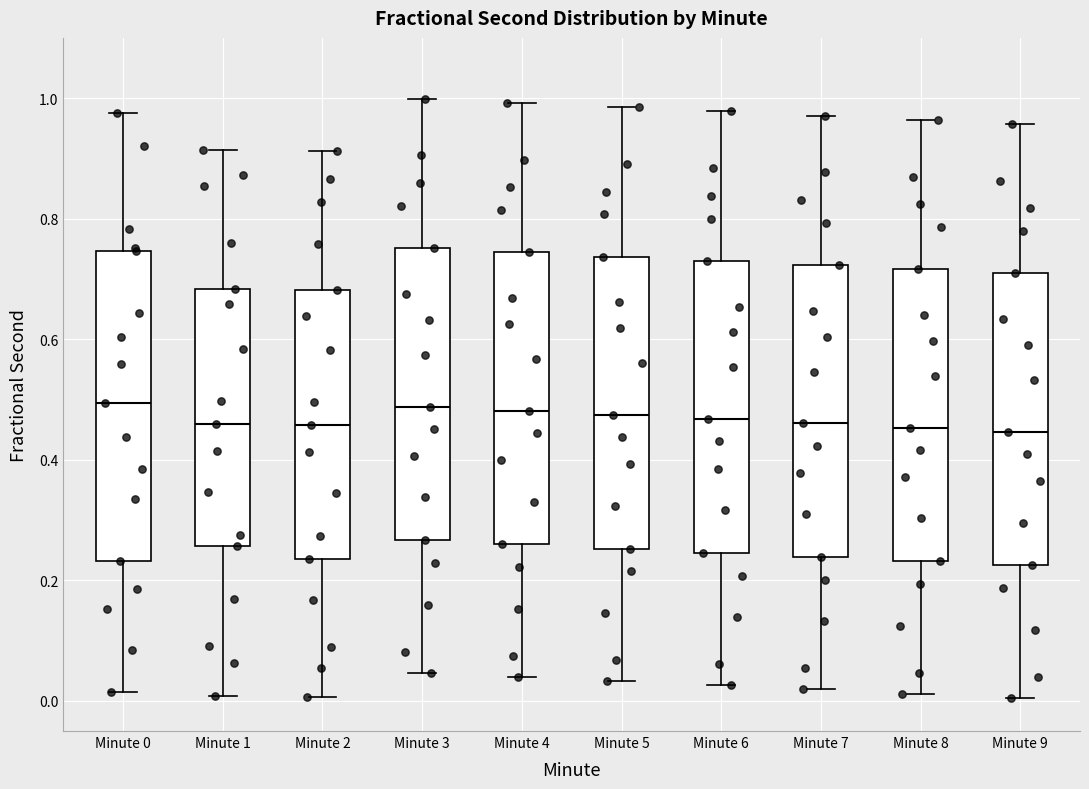

Where does the upper whisker of the box for Minute 6 end on the y-axis? The values are not printed on the chart, so give them approximately, as read against the axis.

0.98